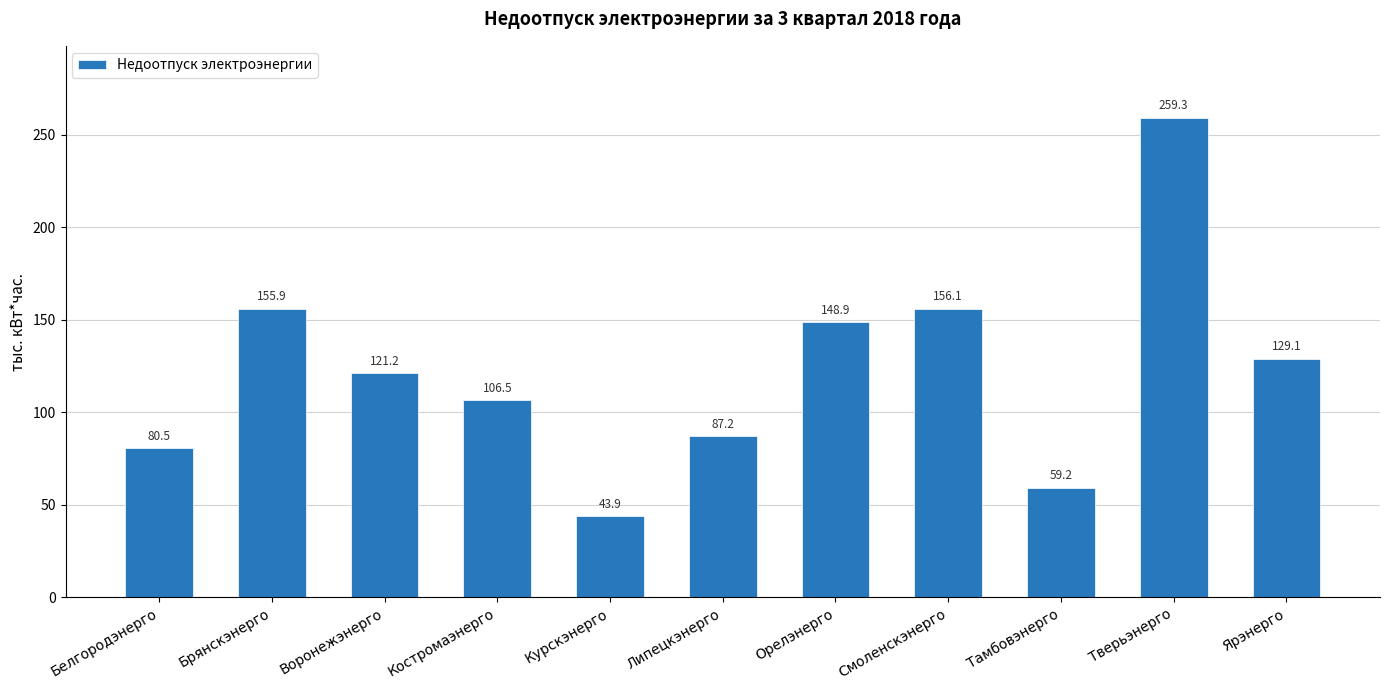

The value at Белгородэнерго is 80.5. True or false?

True